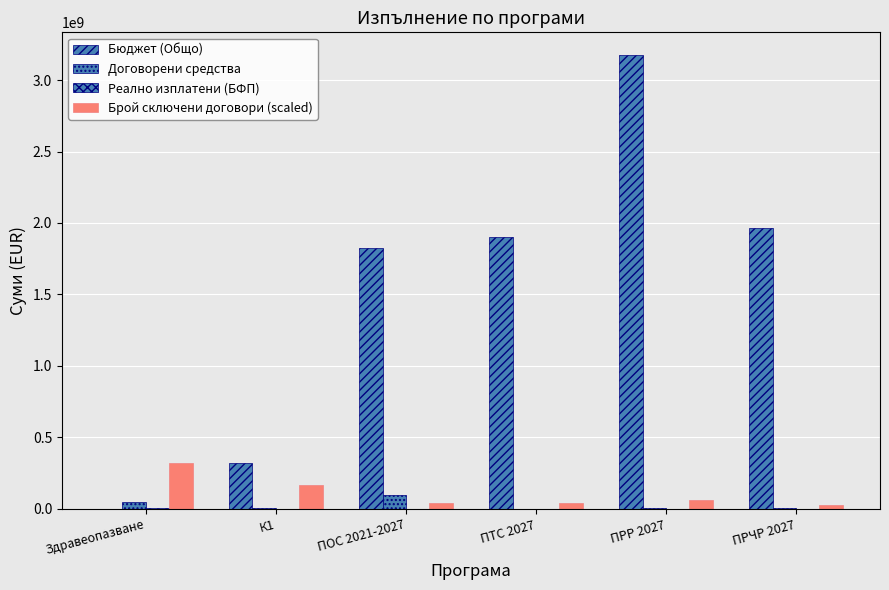

Rank the series by their maximum value, from highest to lowest.

Бюджет (Общо), Брой сключени договори (scaled), Договорени средства, Реално изплатени (БФП)